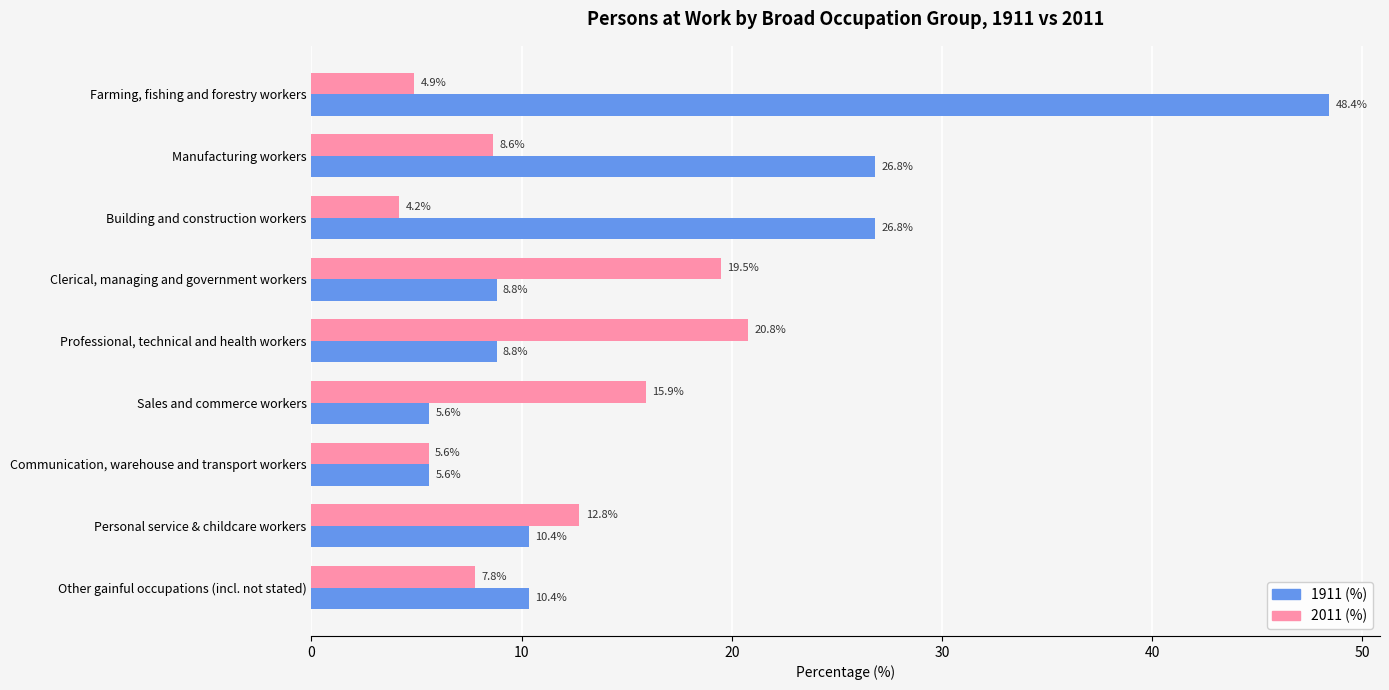

True or false: 1911 (%) has a value of 9.7 at Communication, warehouse and transport workers.

False